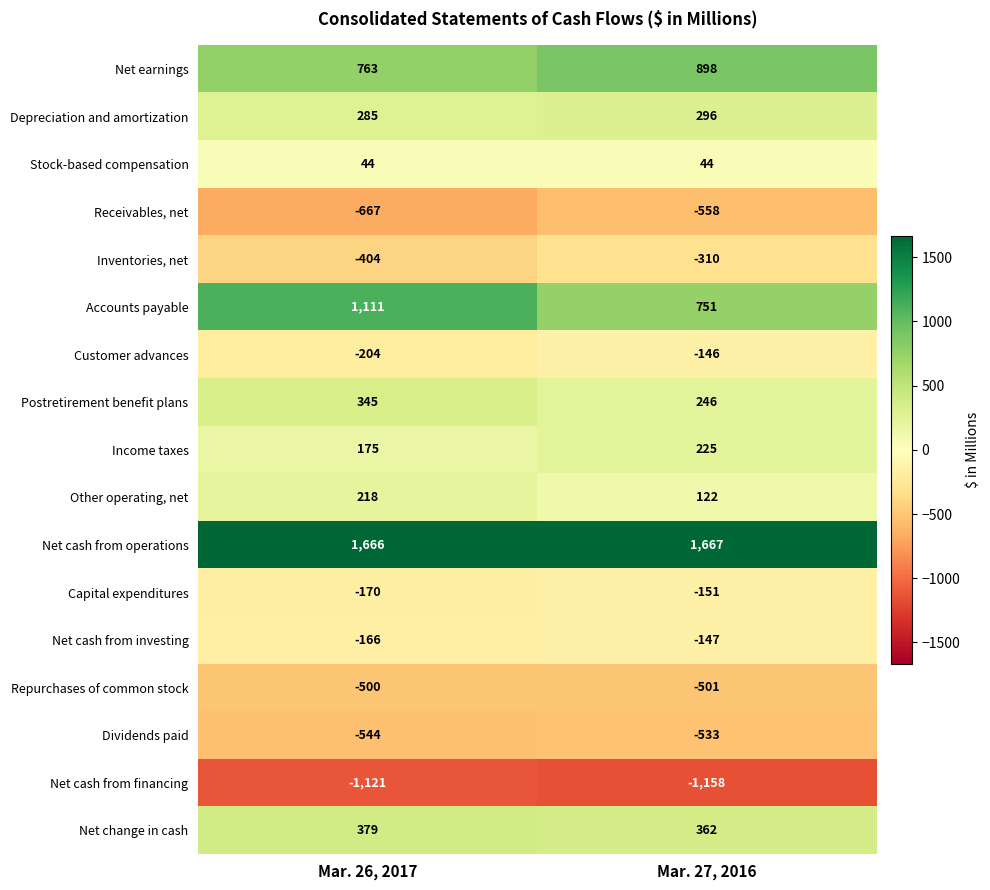

What is the highest value of the Dividends paid series?

-533